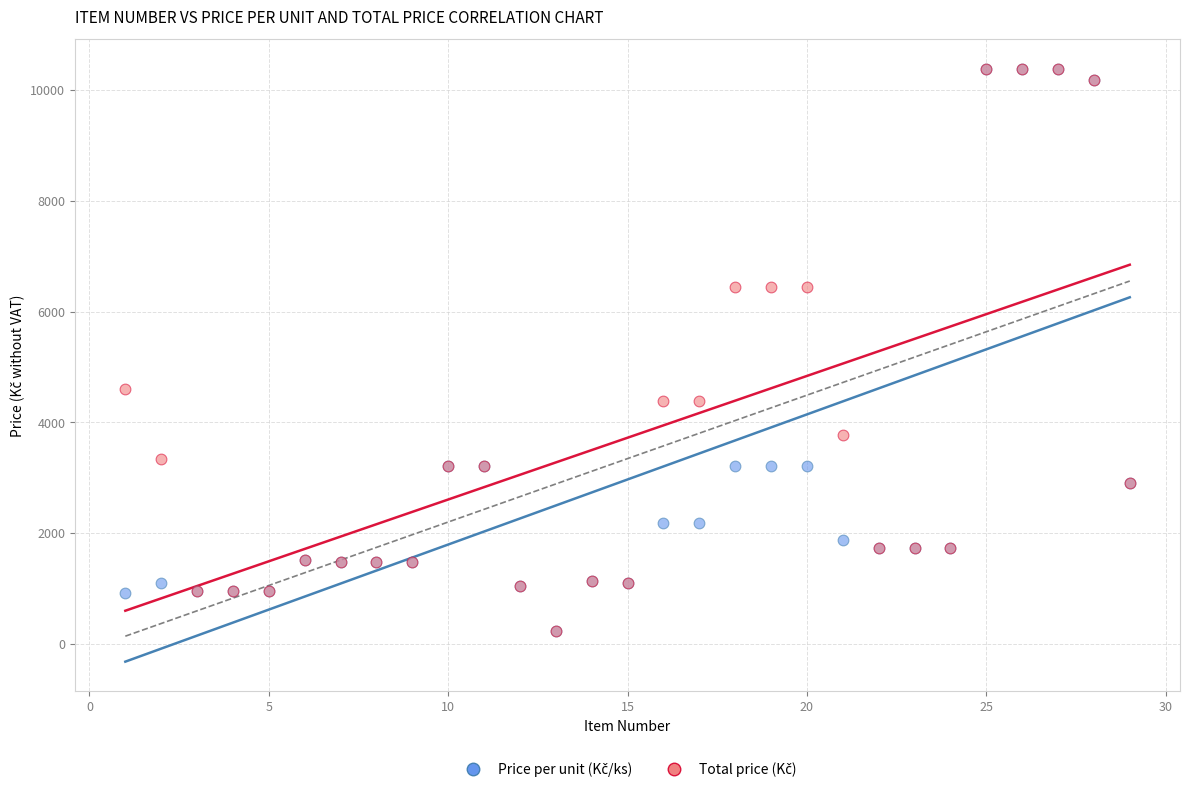

Across all series, what Y value is closest to 5302?

4610